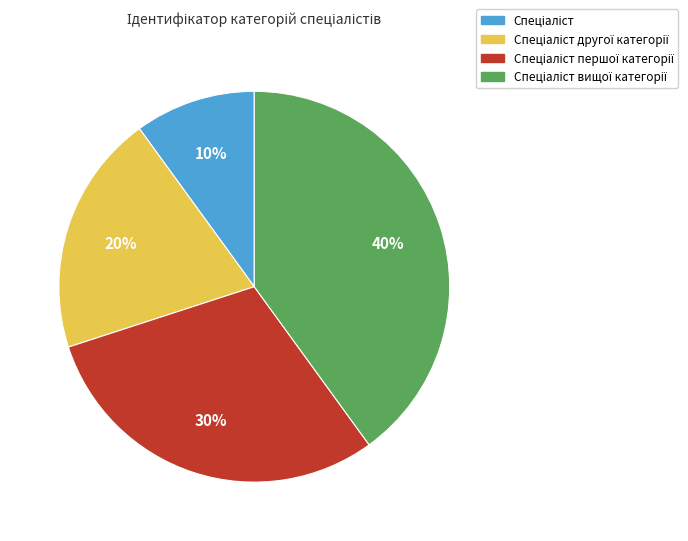

Does any single category account for the majority?

No